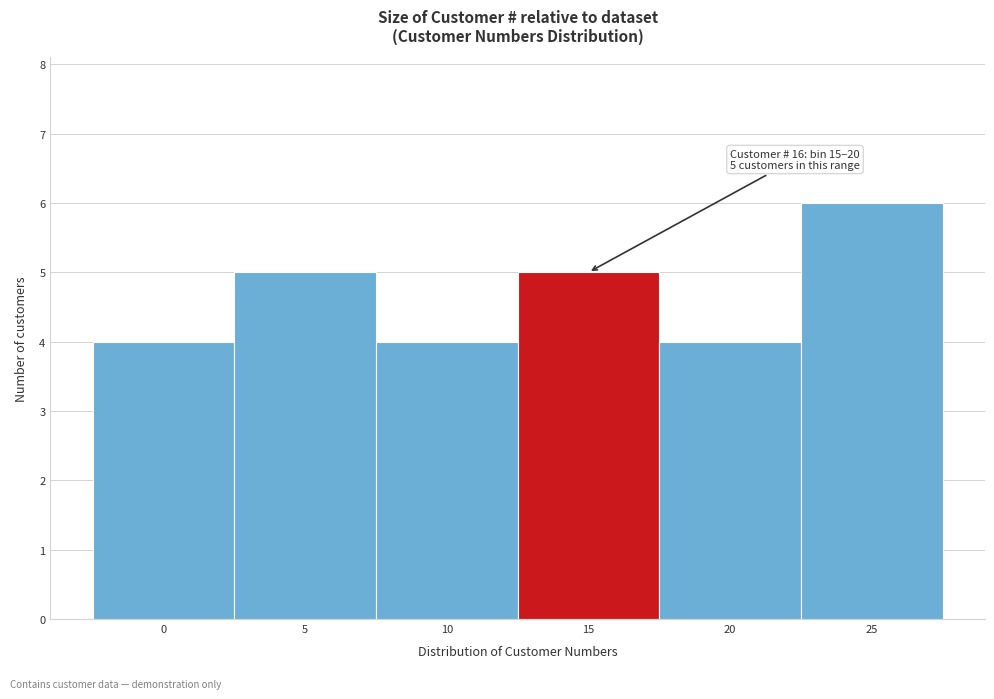

Reading right to left, transcribe all the data shown in this chart.

25=6	20=4	15=5	10=4	5=5	0=4